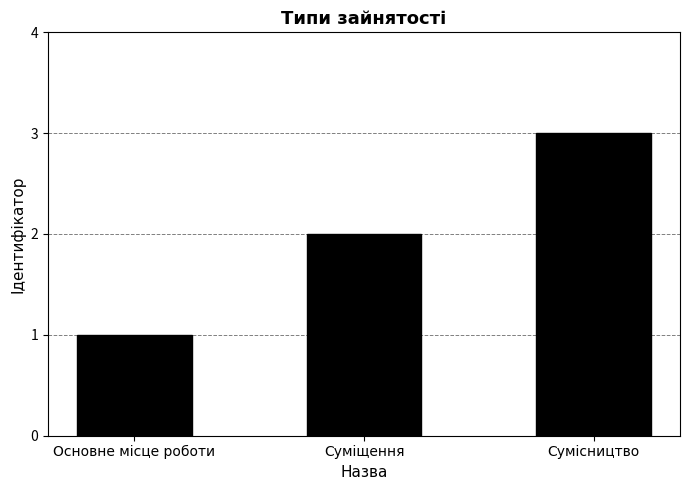

What is the change in value from Суміщення to Сумісництво?

+1